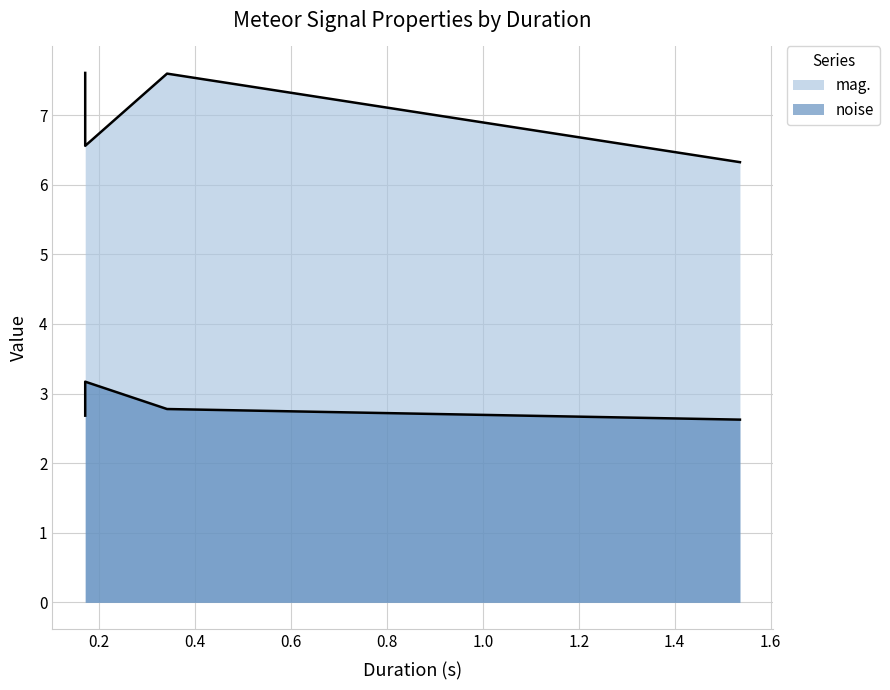

What is the label of the 4th point from the right?

0.170667